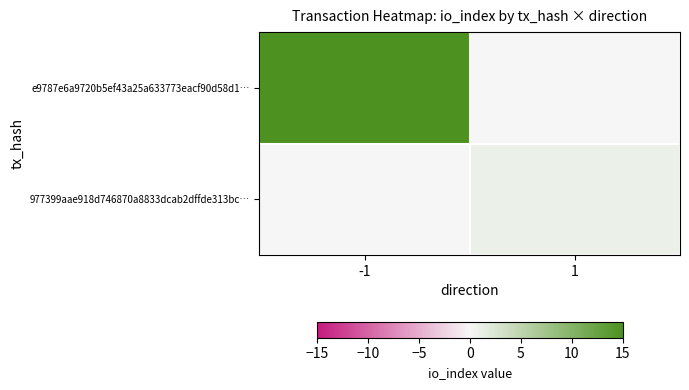

Which series changed the most between -1 and 1?

e9787e6a9720b5ef43a25a633773eacf90d58d1…